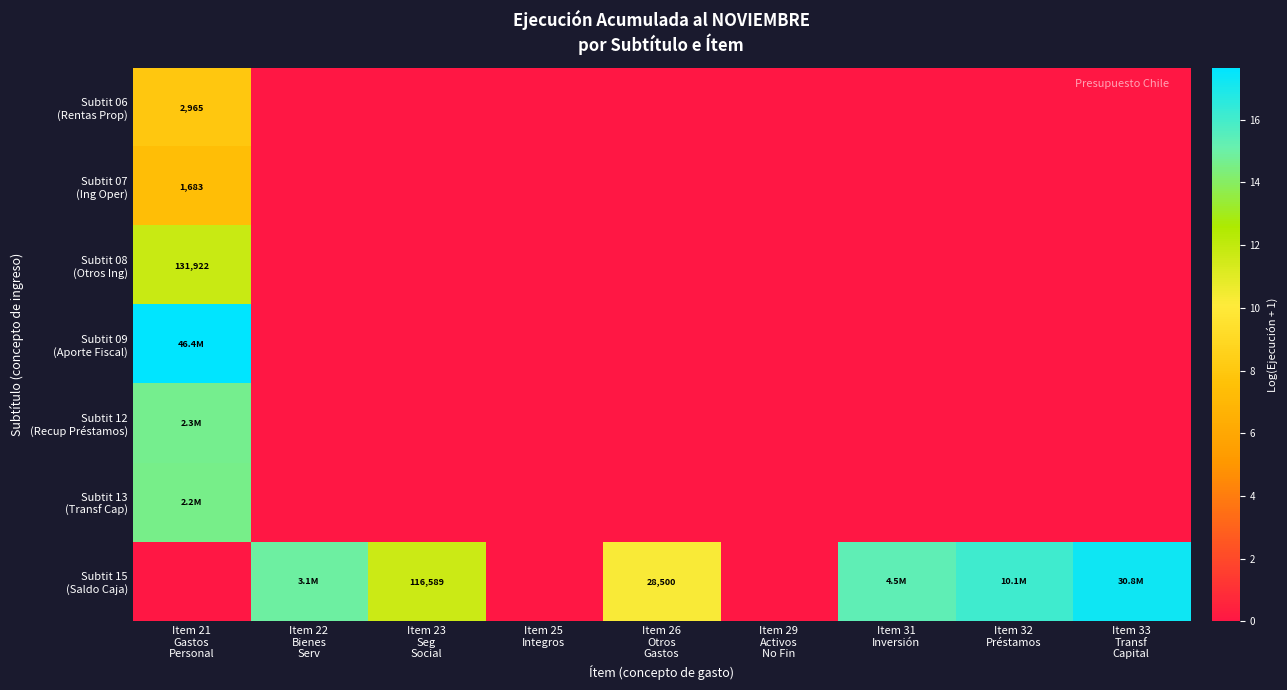

Which series has the largest total across all categories?

Subtit 15 (Saldo Caja)